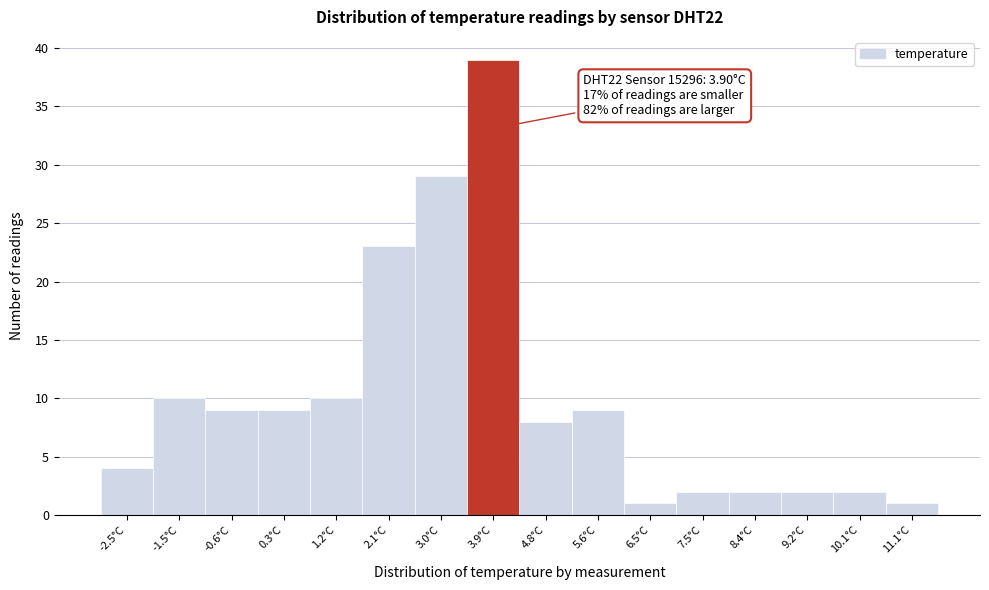

Over which range of the x-axis is the bar tallest?

3.4 to 4.3